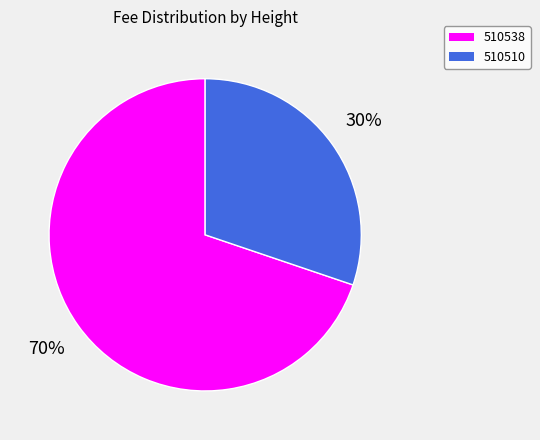

The 510510 slice represents 30% of the pie. True or false?

True